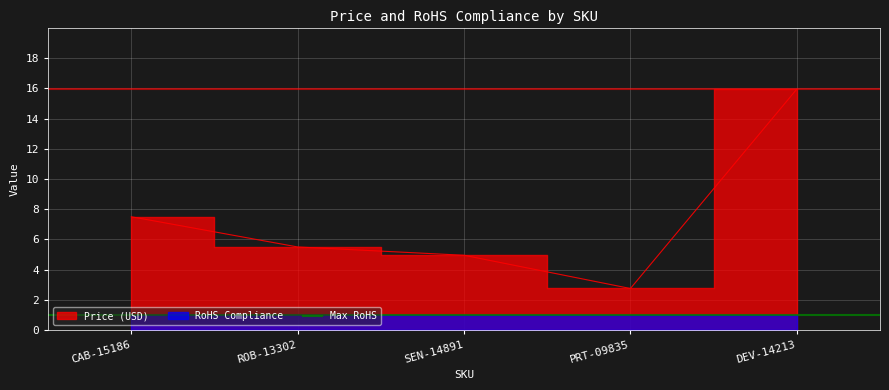

At which category does the chart reach its minimum across all series?

PRT-09835